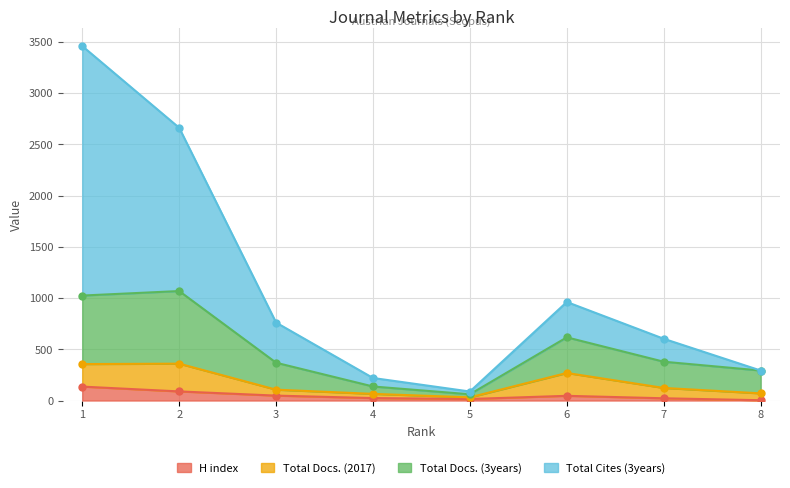

What is the smallest value displayed?

3